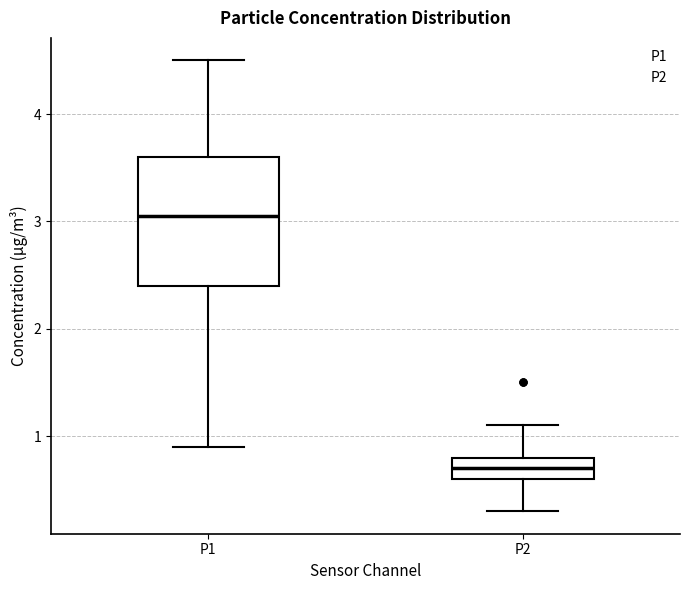

Which box has the highest median line?

P1